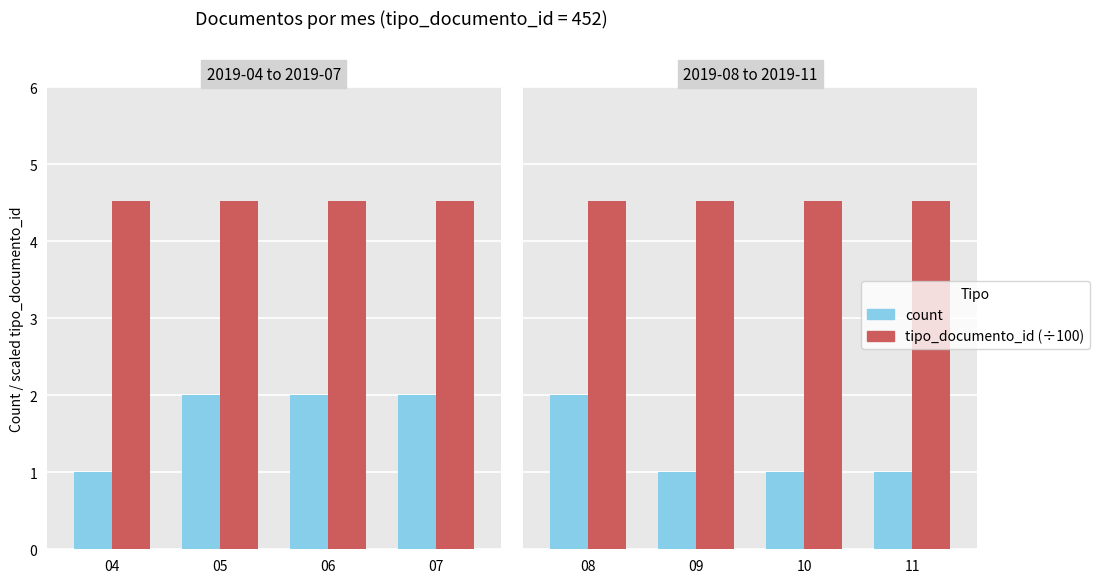

True or false: tipo_documento_id (÷100) has a value of 4.5 at 10.

True